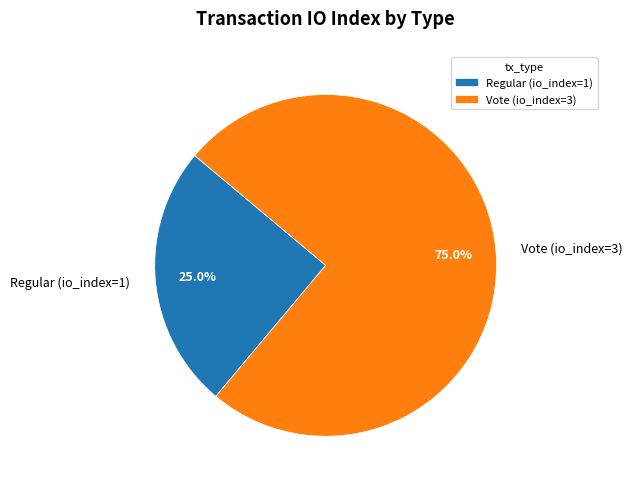

Does Vote (io_index=3) account for over 50% of the chart?

Yes